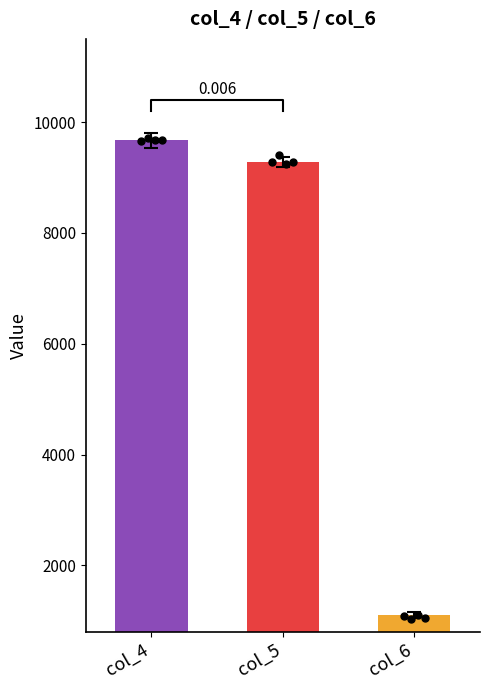

Which series reaches the minimum Y coordinate?

col_6